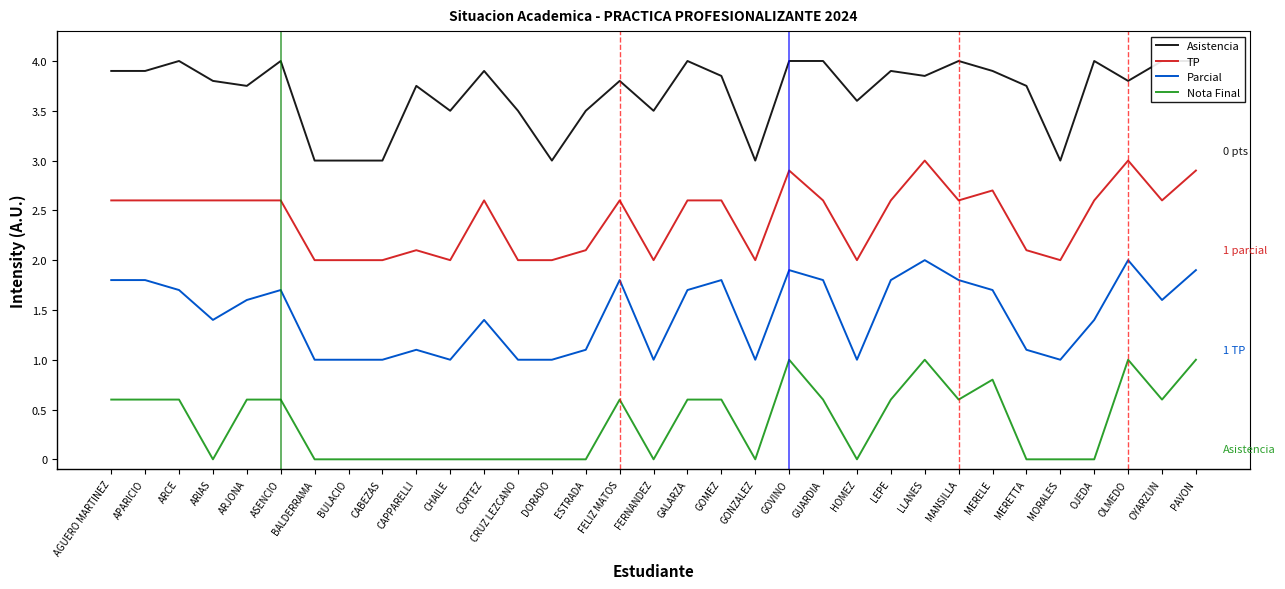

True or false: TP has a value of 2.6 at ARIAS.

True